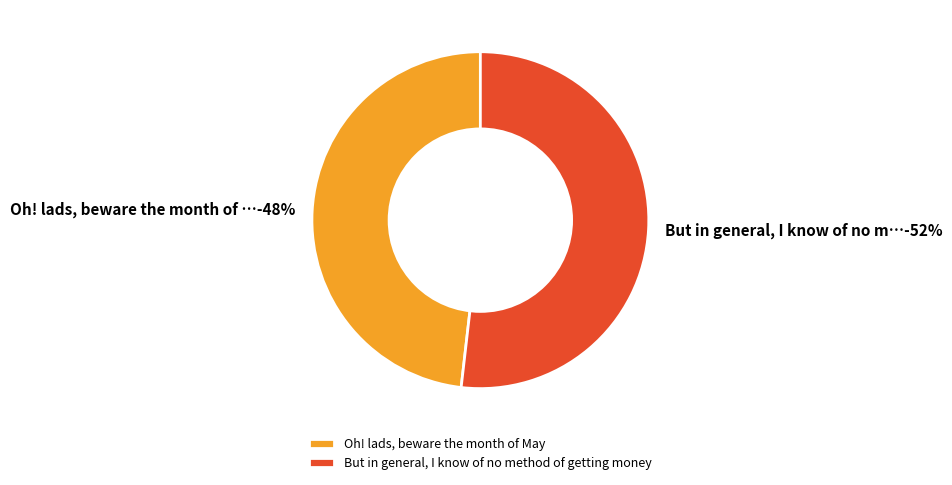

How many slices are in this pie chart?

2